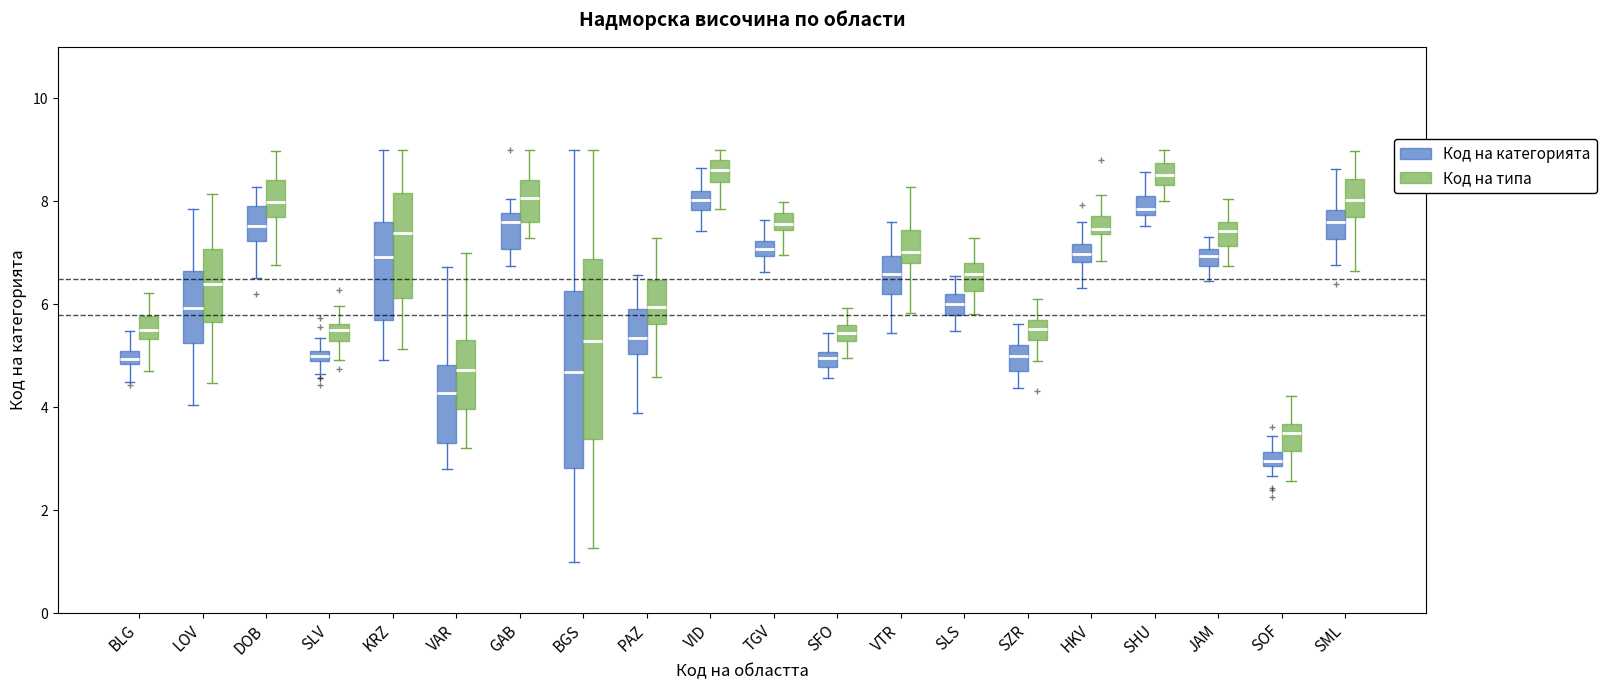

Where does the lower whisker of the box for TGV (Код на категорията) end on the y-axis? The values are not printed on the chart, so give them approximately, as read against the axis.

6.6